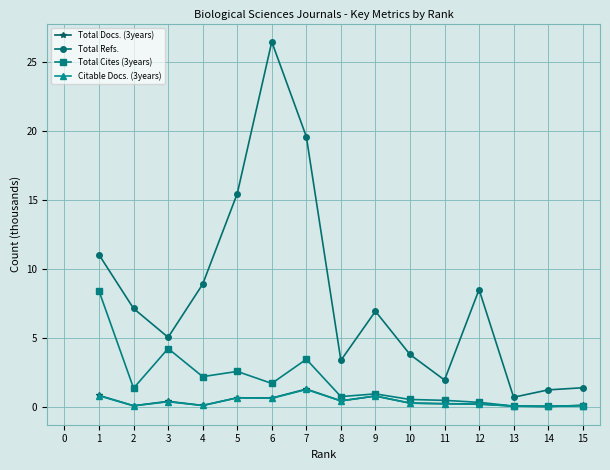

True or false: Total Refs. and Total Cites (3years) intersect in this chart.

False